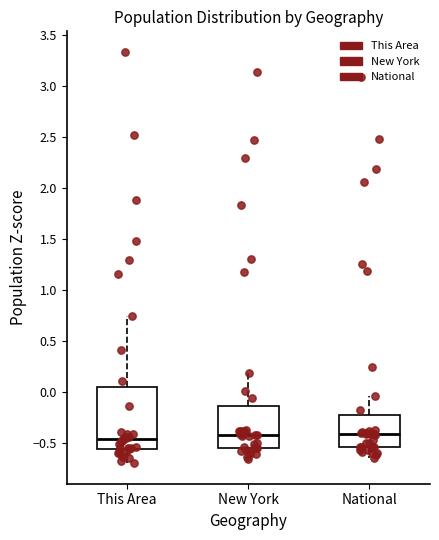

Comparing the boxes themselves (not the whiskers), which one is the tallest?

This Area